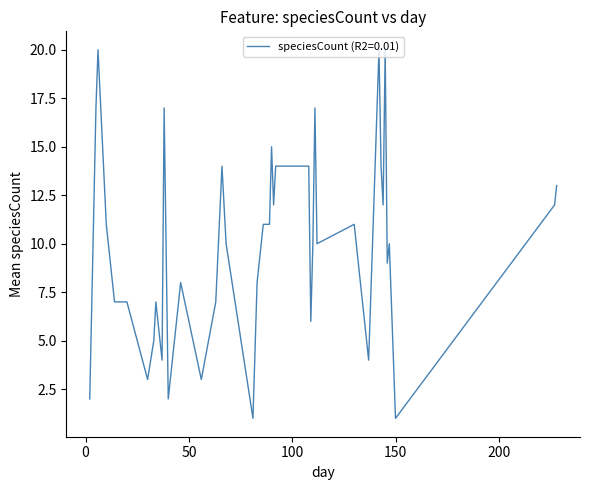

What is the difference between the maximum and minimum values?

19